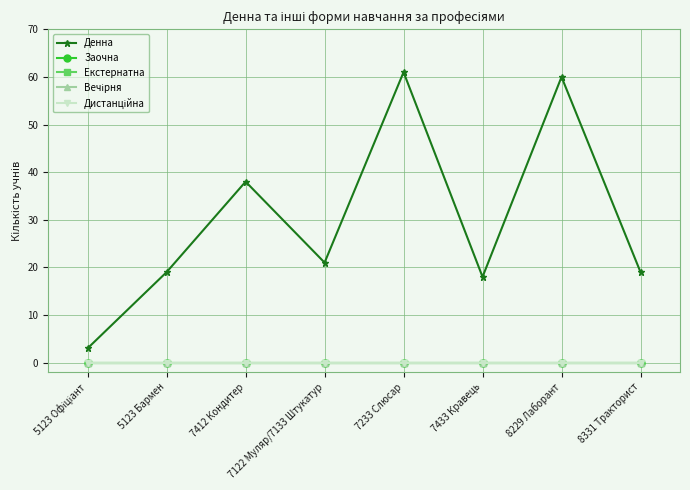

What is the greatest value displayed?

61